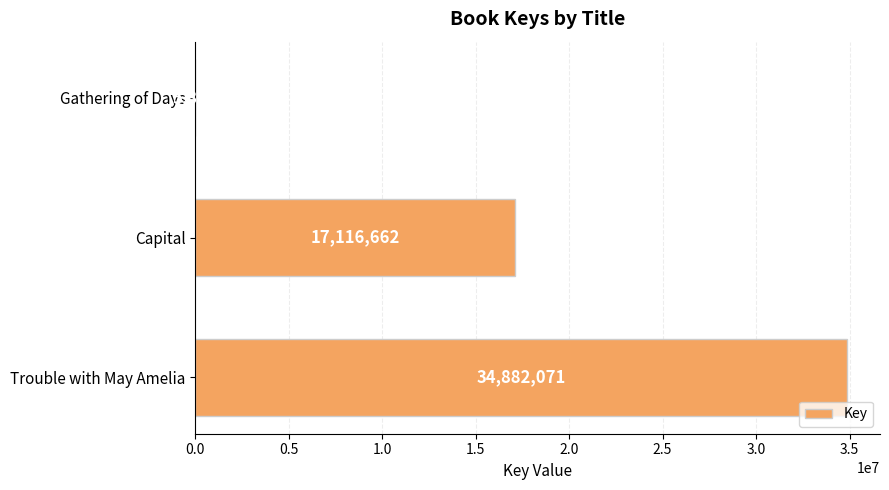

What is the average value?

17334682